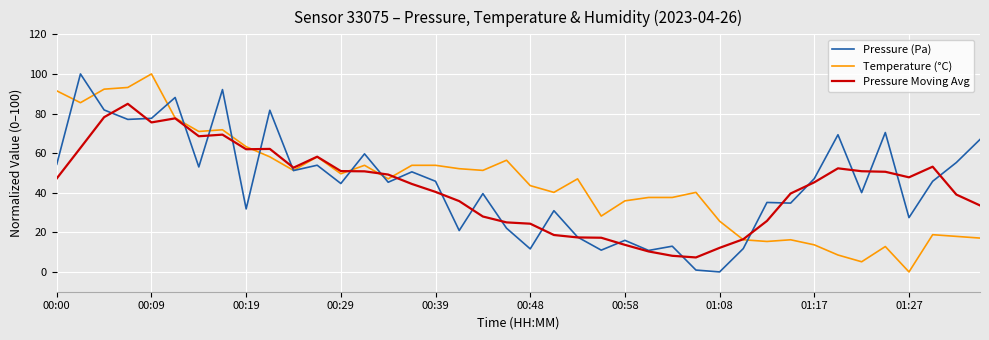

What is the greatest value displayed?

100.0